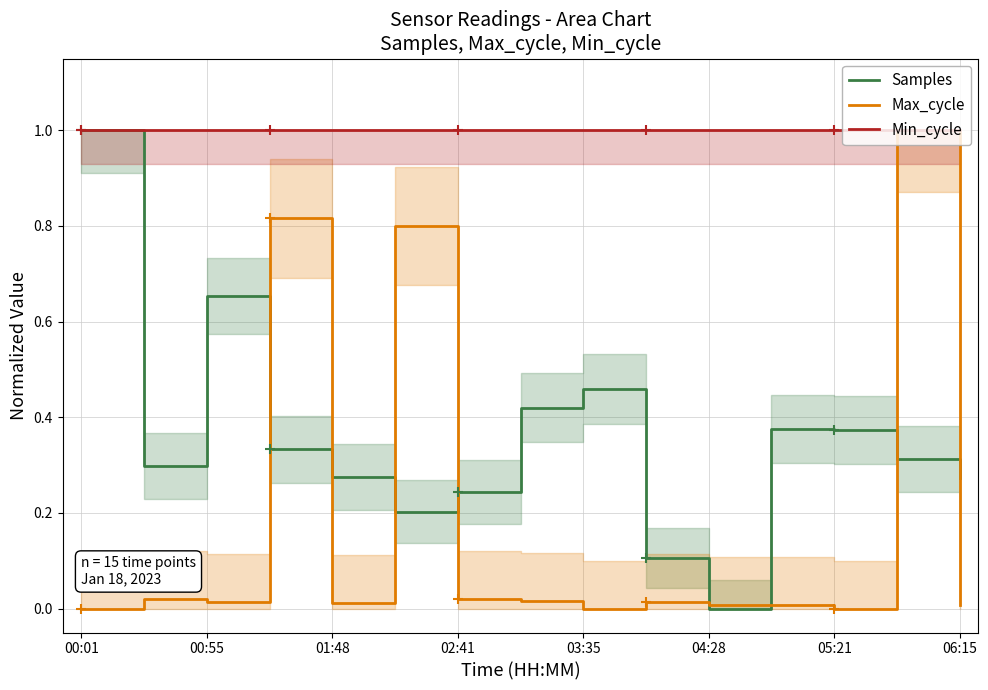

The value of Samples at 01:48 is 0.4. True or false?

False